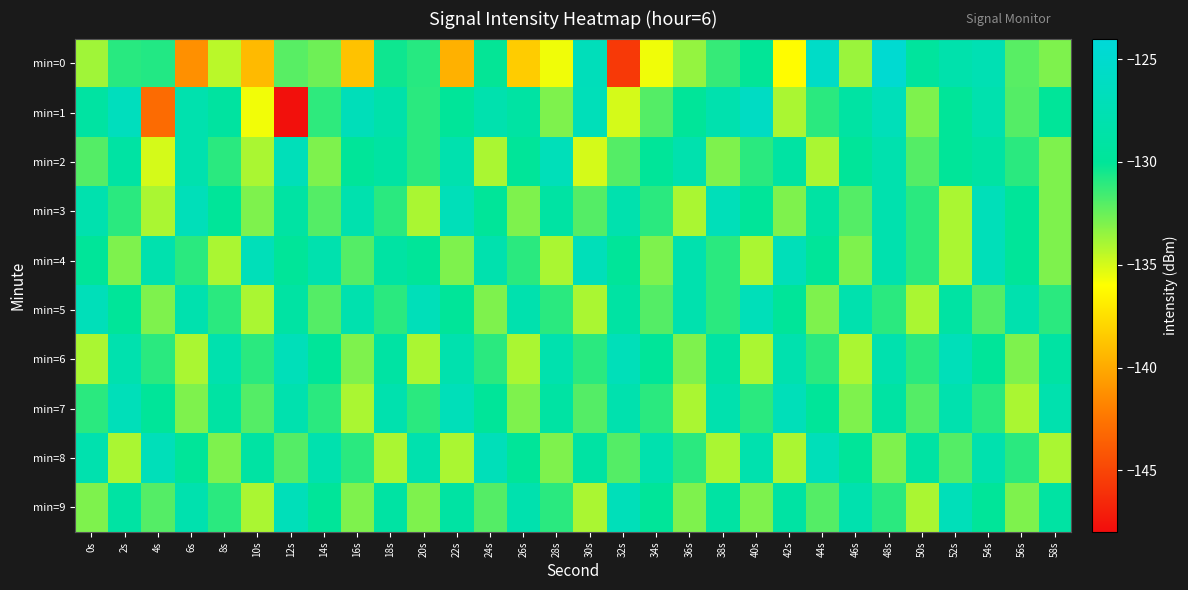

At which category is the sum across all series the highest?

48s